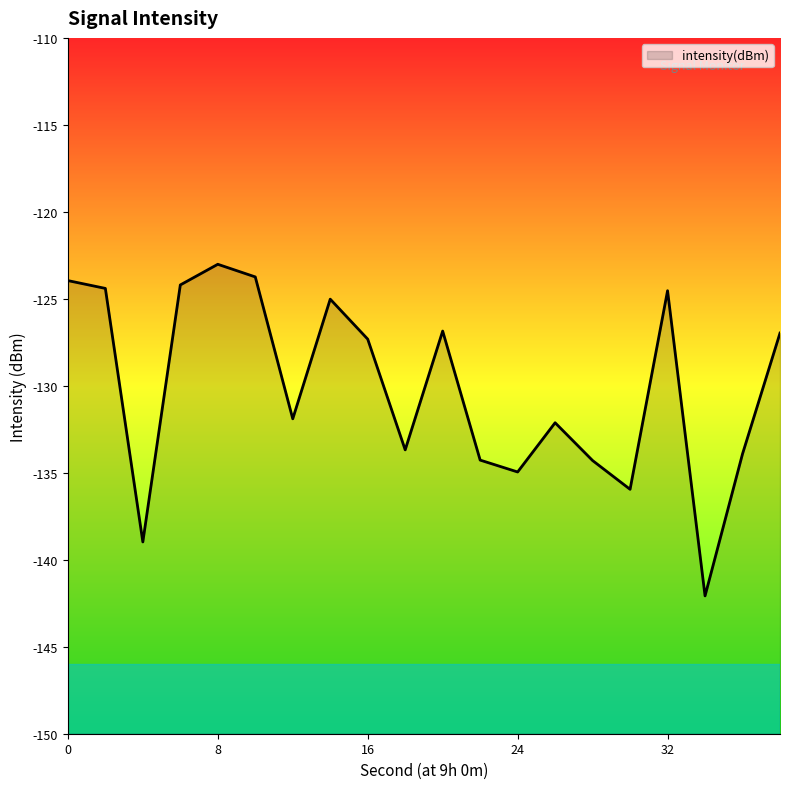

How many data points are less than -127?

11